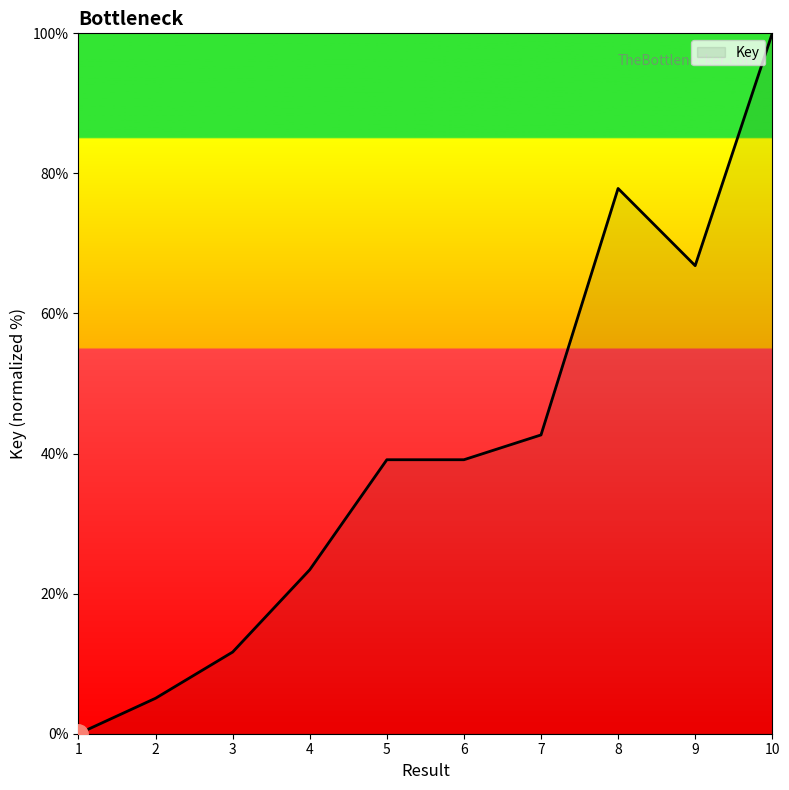

The value at 1 is -46.6. True or false?

False